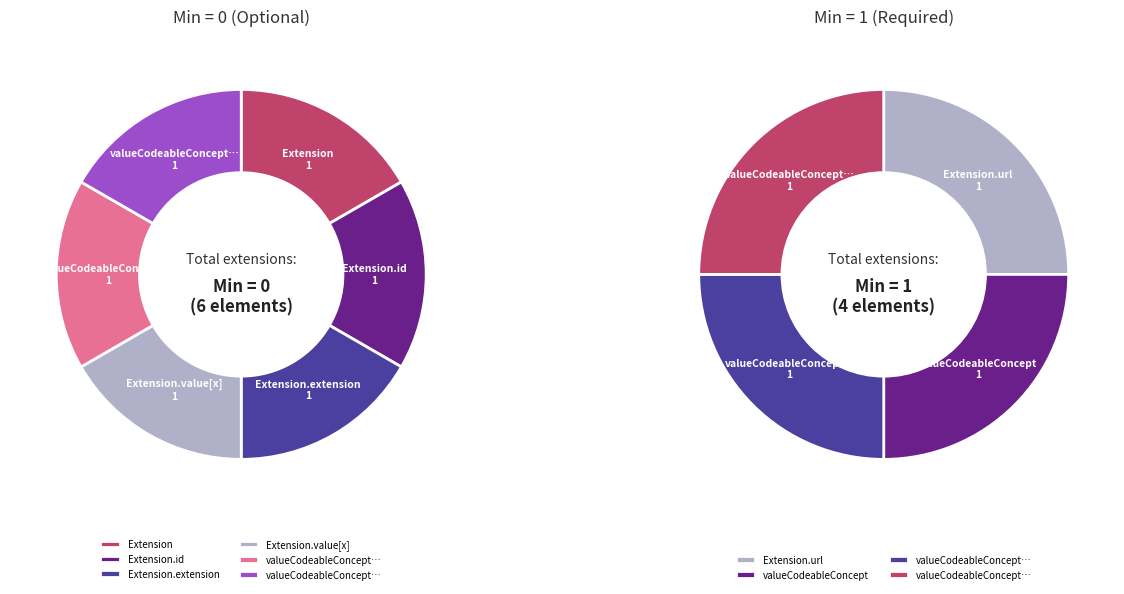

How many slices are in this pie chart?

10